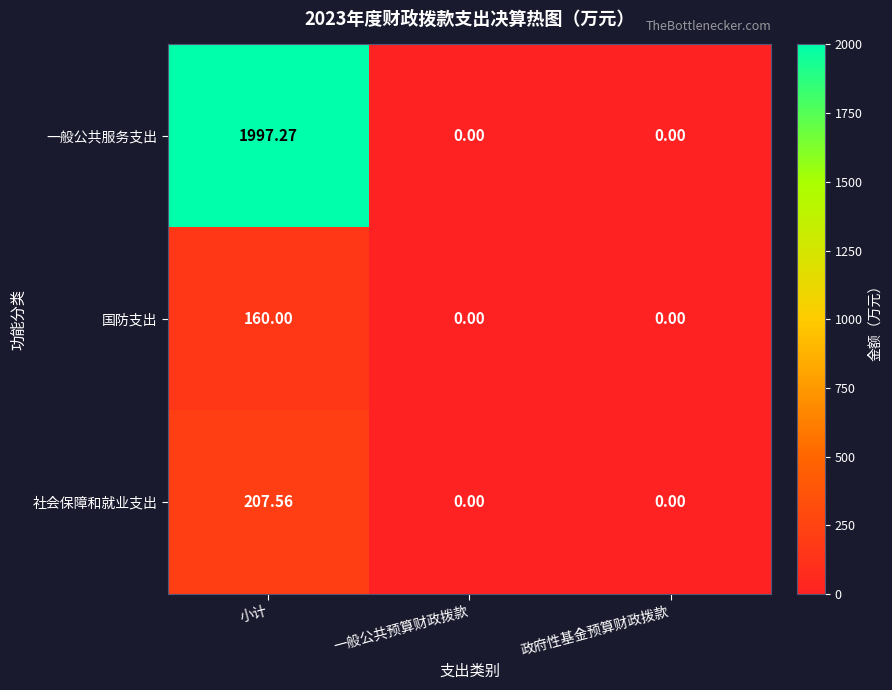

Which category has the highest value across all series?

小计